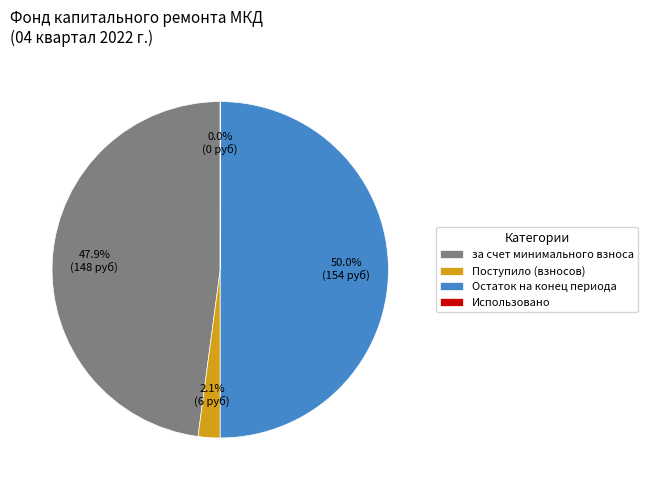

To the nearest percent, what percentage of the pie is Остаток на конец периода?

50%